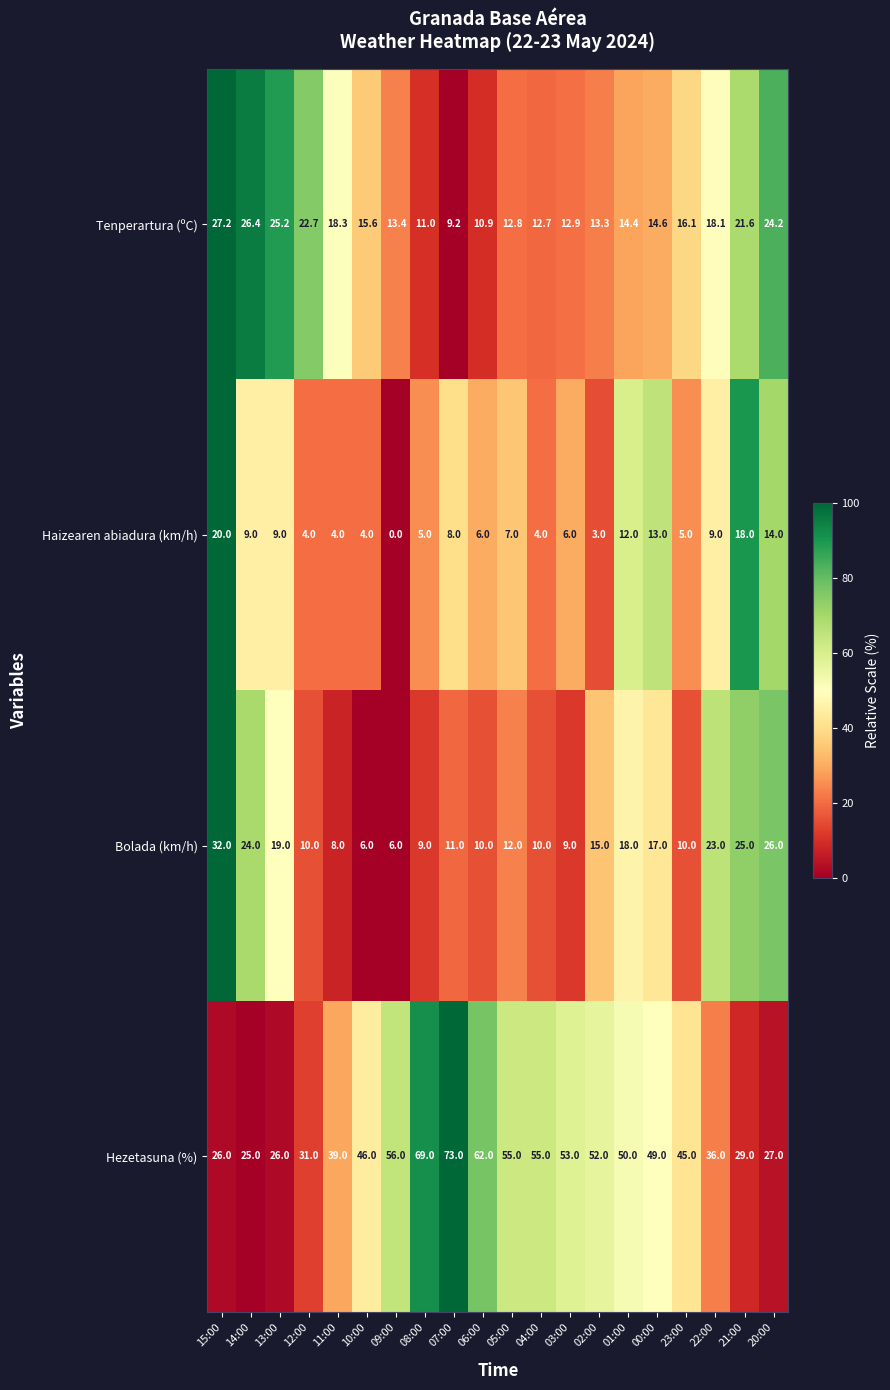

At which category is the sum across all series the highest?

15:00